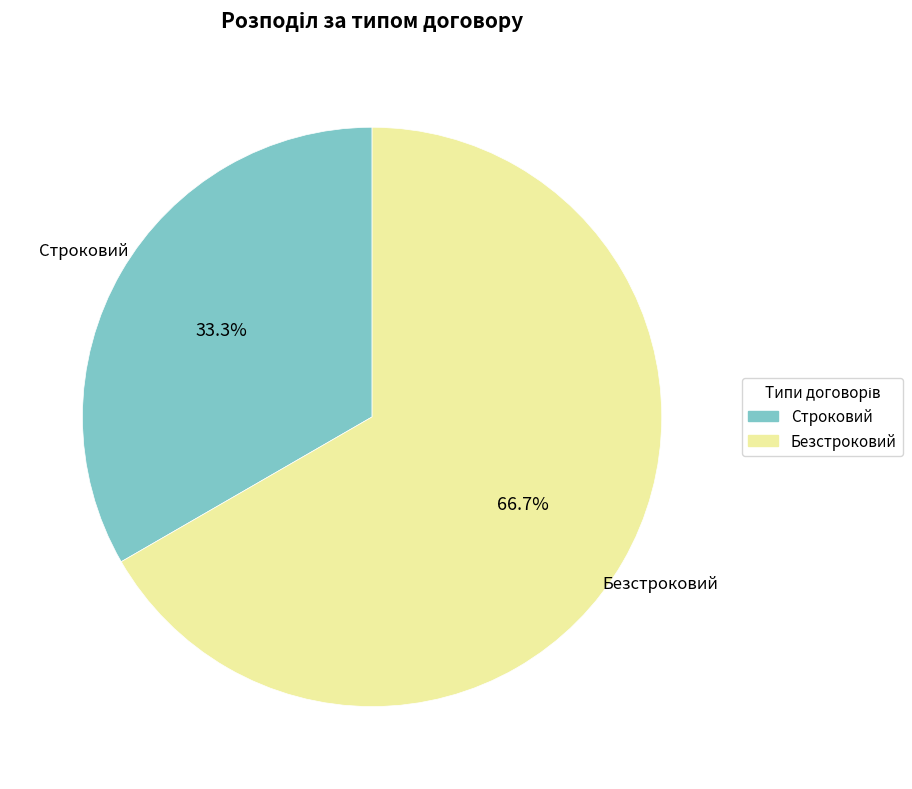

What is the ratio of the value at Безстроковий to the value at Строковий?

2.0